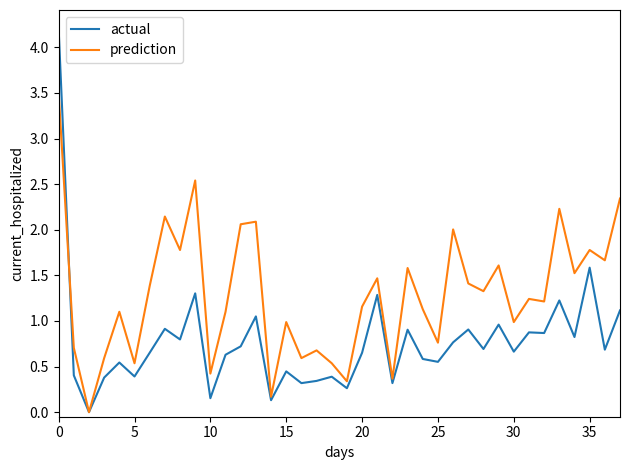

Which series has the largest total across all categories?

prediction